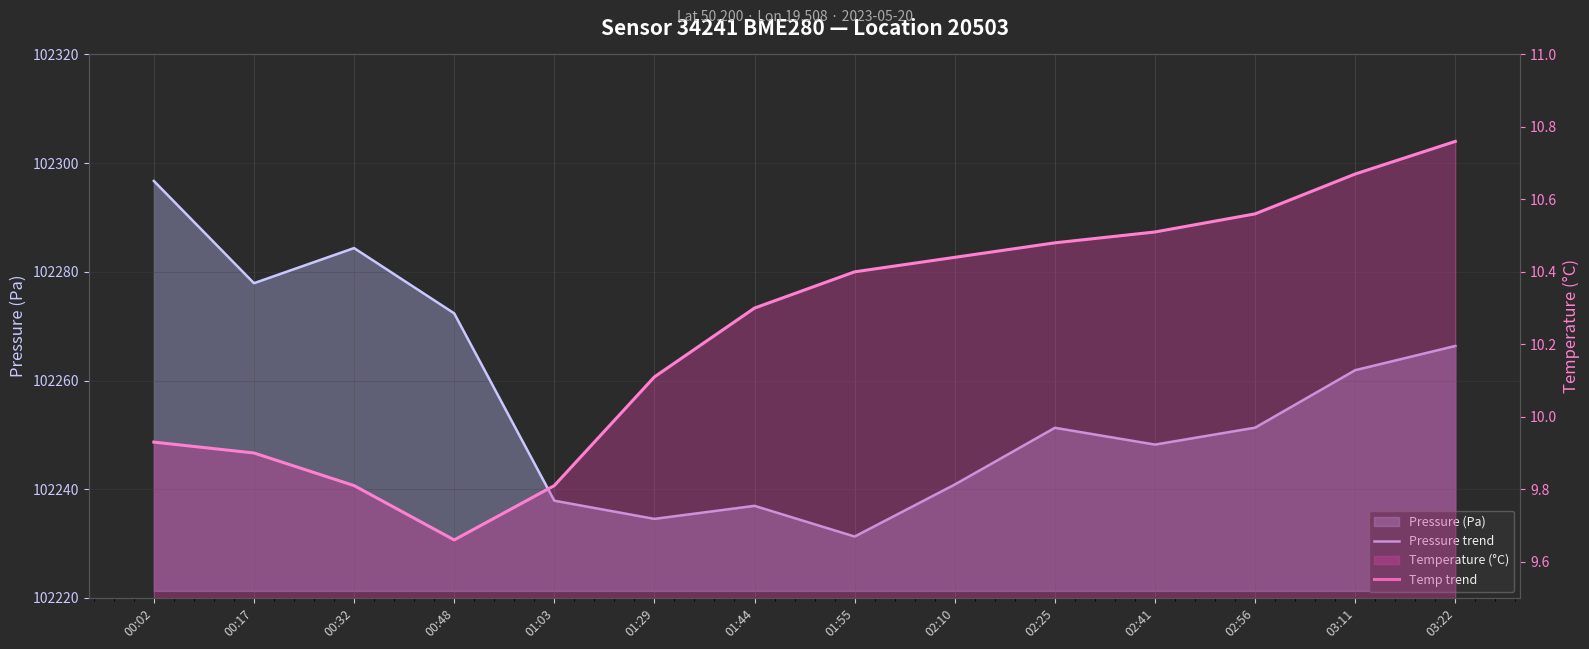

What position from the right is 02:25?

5